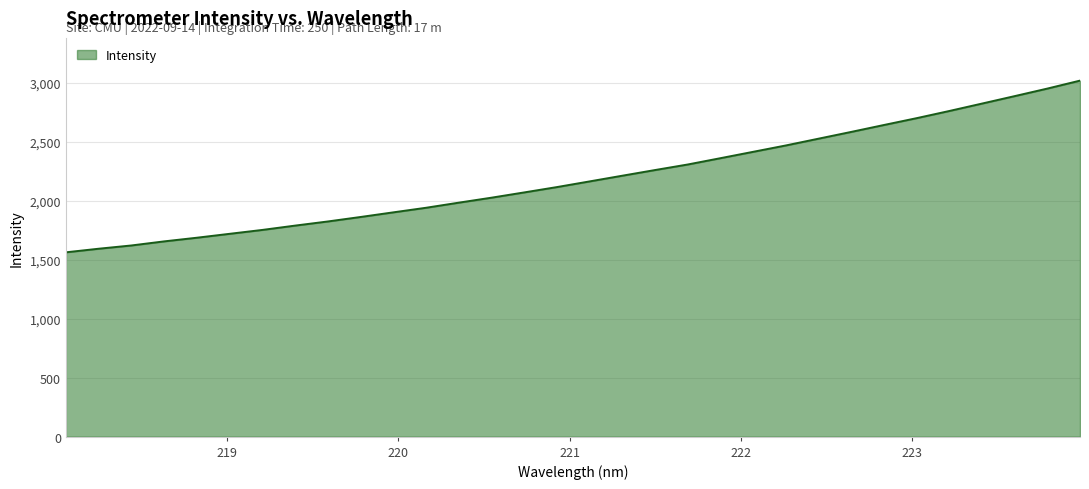

What is the maximum value shown in the chart?

3019.4